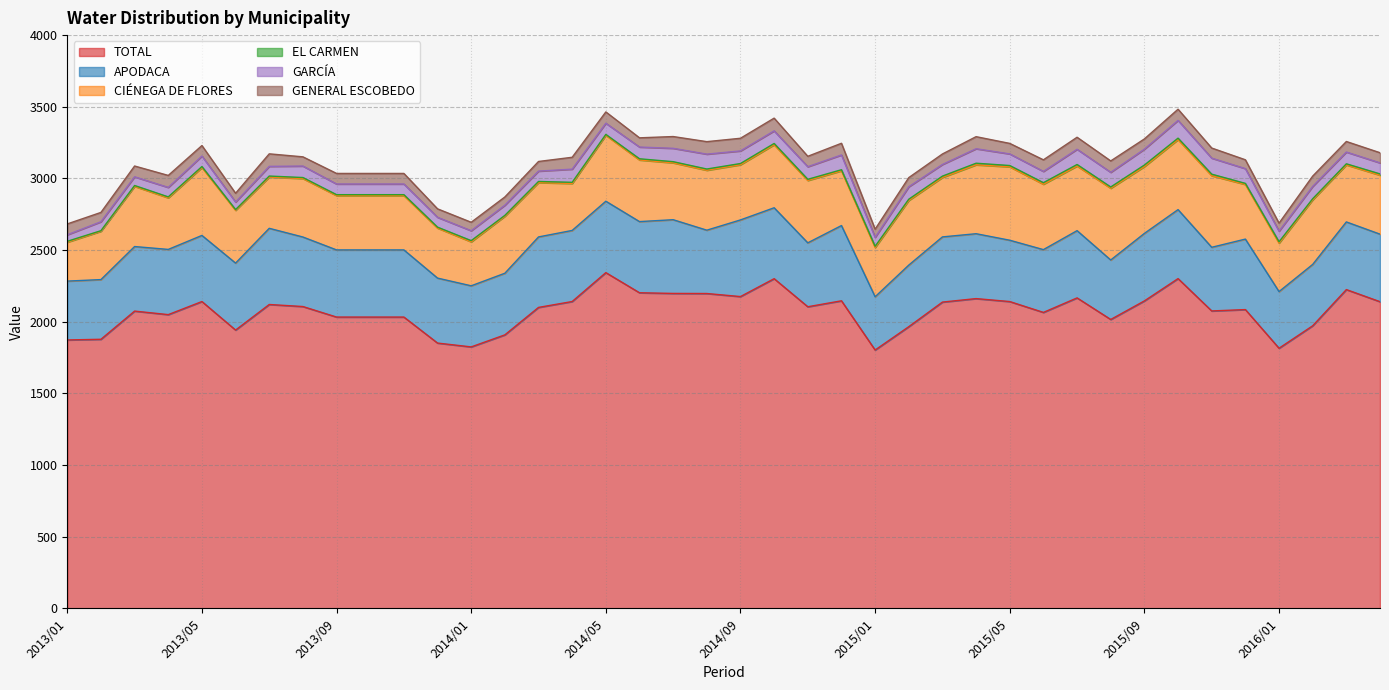

What is the value of the TOTAL point at the 12th from the left?

1851.2